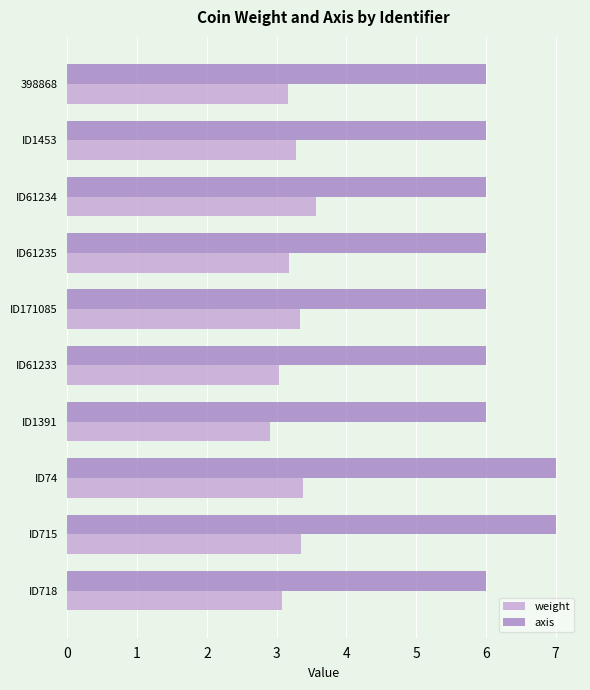

The value of axis at ID715 is 7.0. True or false?

True